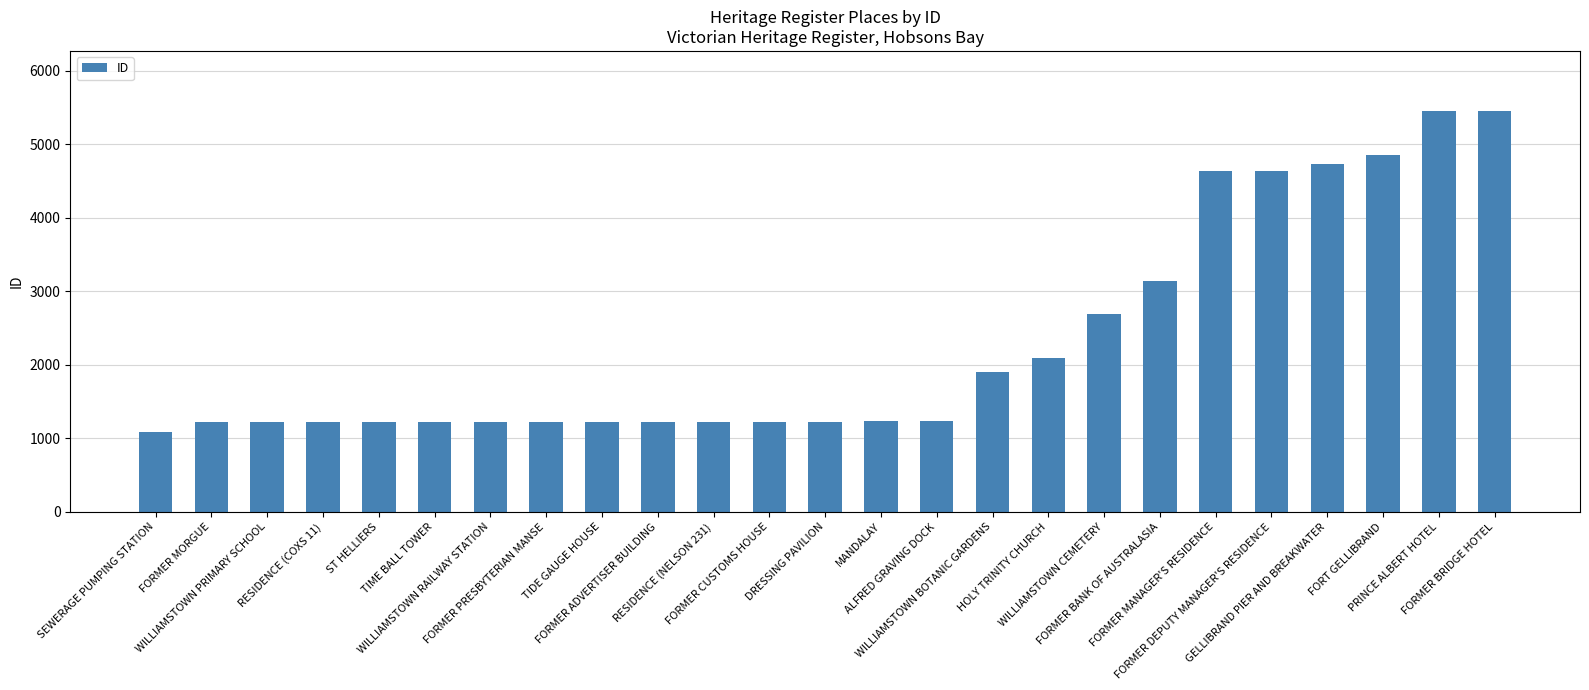

At which label is the value closest to 3268?

FORMER BANK OF AUSTRALASIA